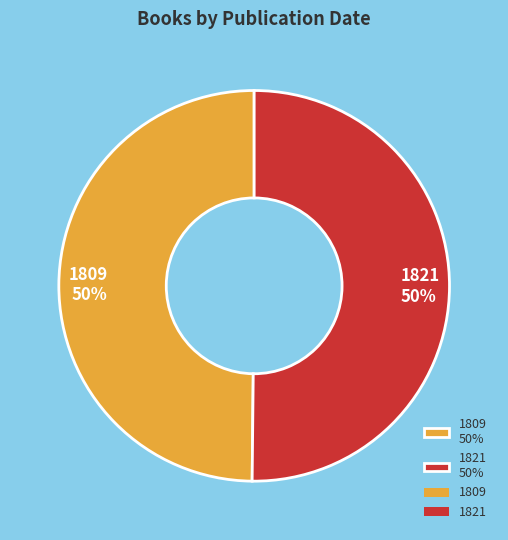

To the nearest percent, what is the average slice percentage?

50%